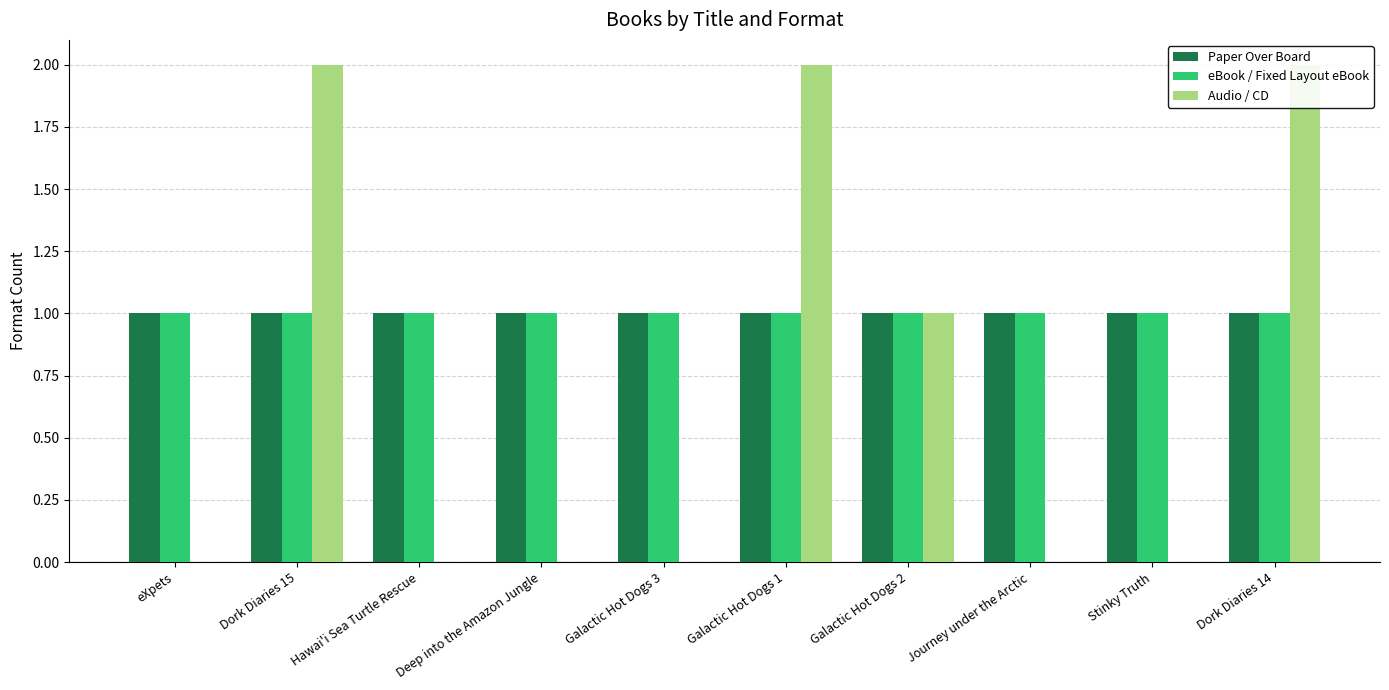

Which category has the lowest value in the Paper Over Board series?

eXpets